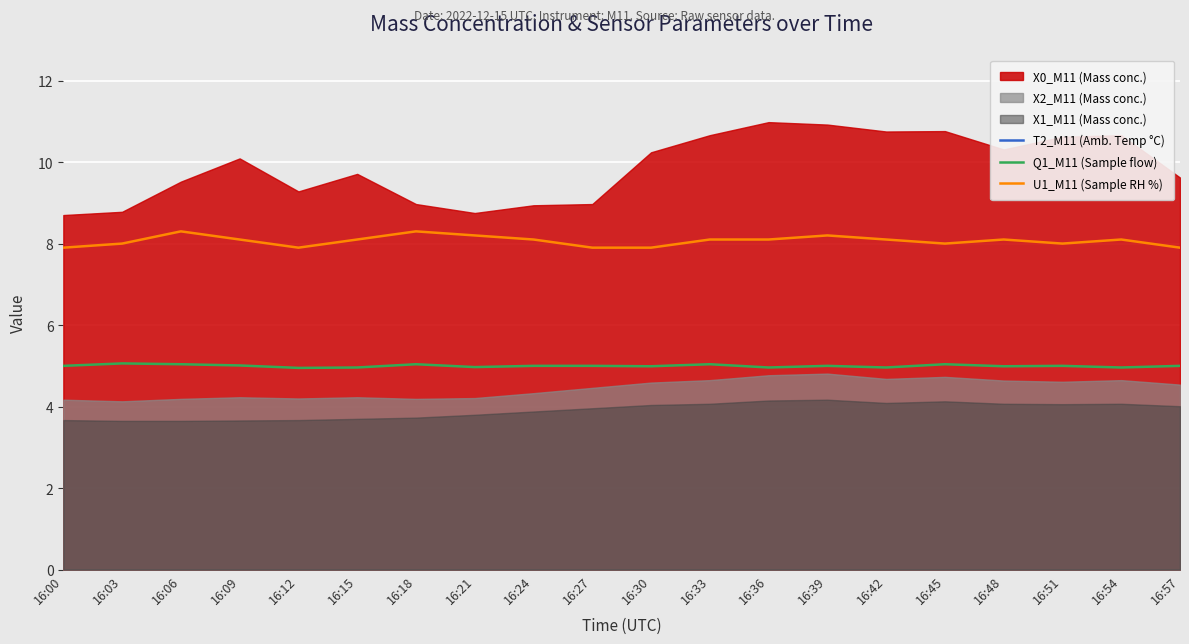

What is the value of the Q1_M11 (Sample flow) point at the 11th from the left?

5.0